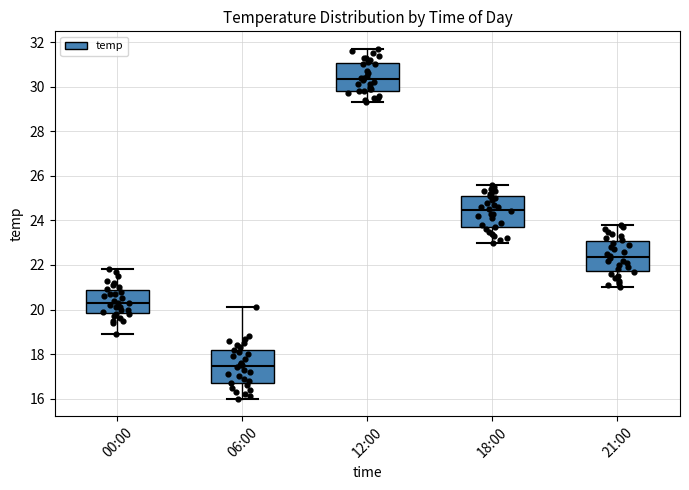

Where does the upper whisker of the box for 00:00 end on the y-axis? The values are not printed on the chart, so give them approximately, as read against the axis.

21.8